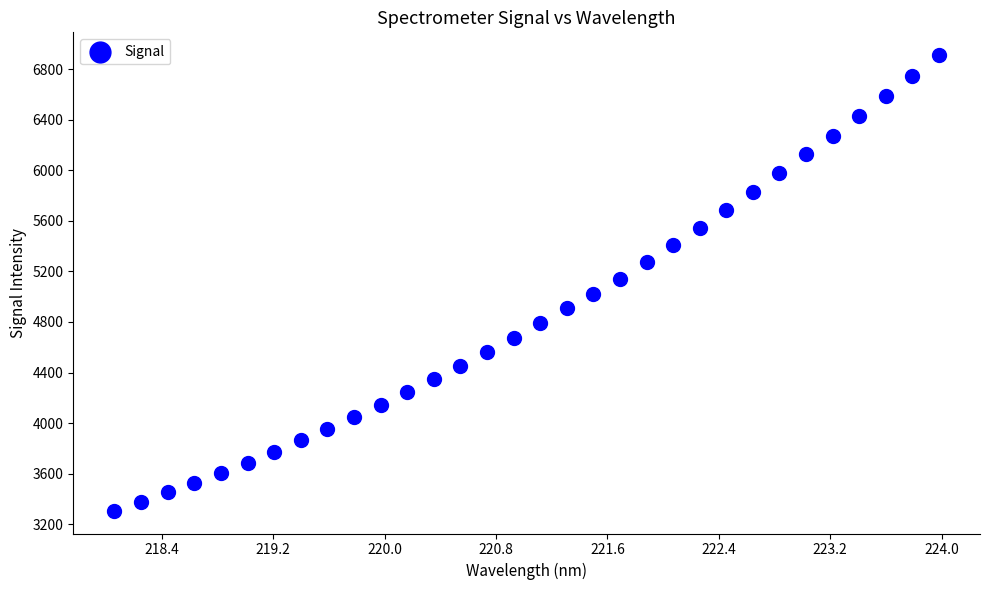

What is the range of X values (max minus min)?

5.9